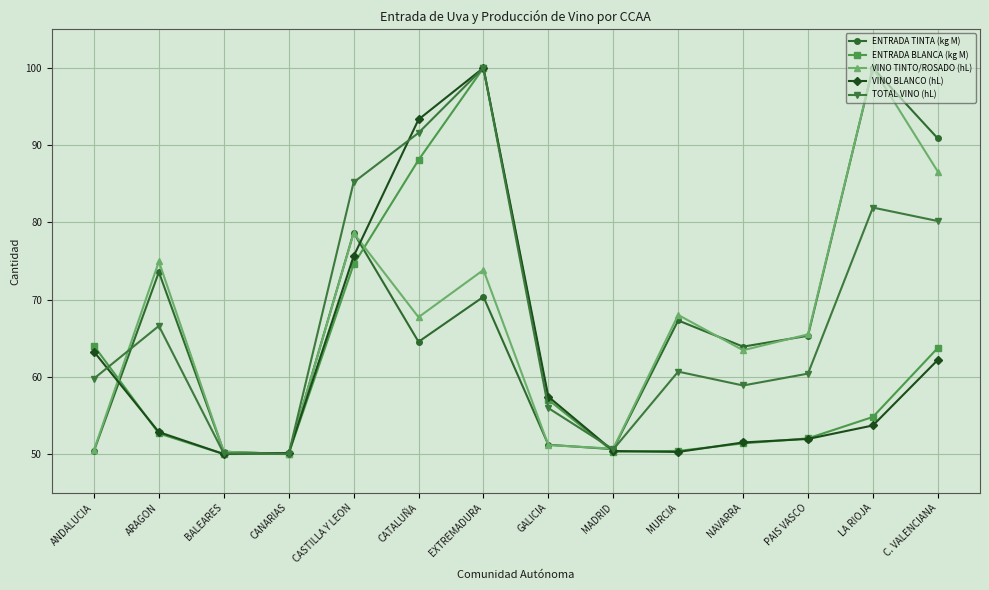

What is the difference between the maximum and second lowest values in the ENTRADA BLANCA (kg M) series?

50.0